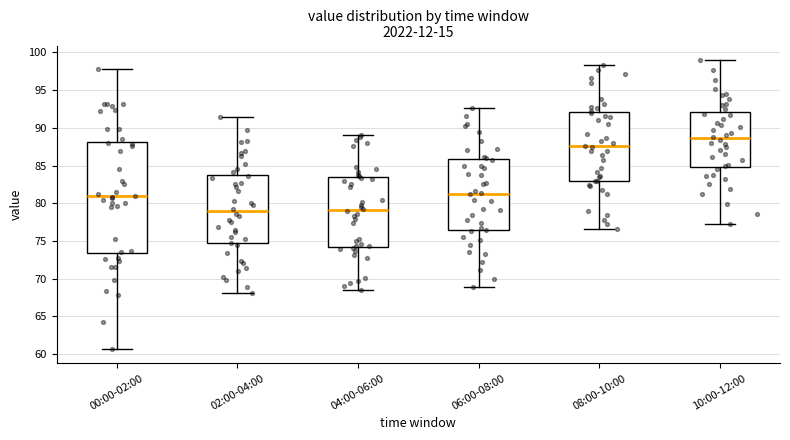

Reading left to right, read every box against the y-axis: the position of its median line, the range the box covers, and the ends of its whiskers. The values are not printed on the chart, so give them approximately, as read against the axis.

00:00-02:00: median 81.0, box 73.5 to 88.0, whiskers 60.5 to 98.0
02:00-04:00: median 79.0, box 74.5 to 84.0, whiskers 68.0 to 91.5
04:00-06:00: median 79.0, box 74.5 to 83.5, whiskers 68.5 to 89.0
06:00-08:00: median 81.5, box 76.5 to 86.0, whiskers 69.0 to 92.5
08:00-10:00: median 87.5, box 83.0 to 92.0, whiskers 76.5 to 98.5
10:00-12:00: median 88.5, box 85.0 to 92.0, whiskers 77.5 to 99.0